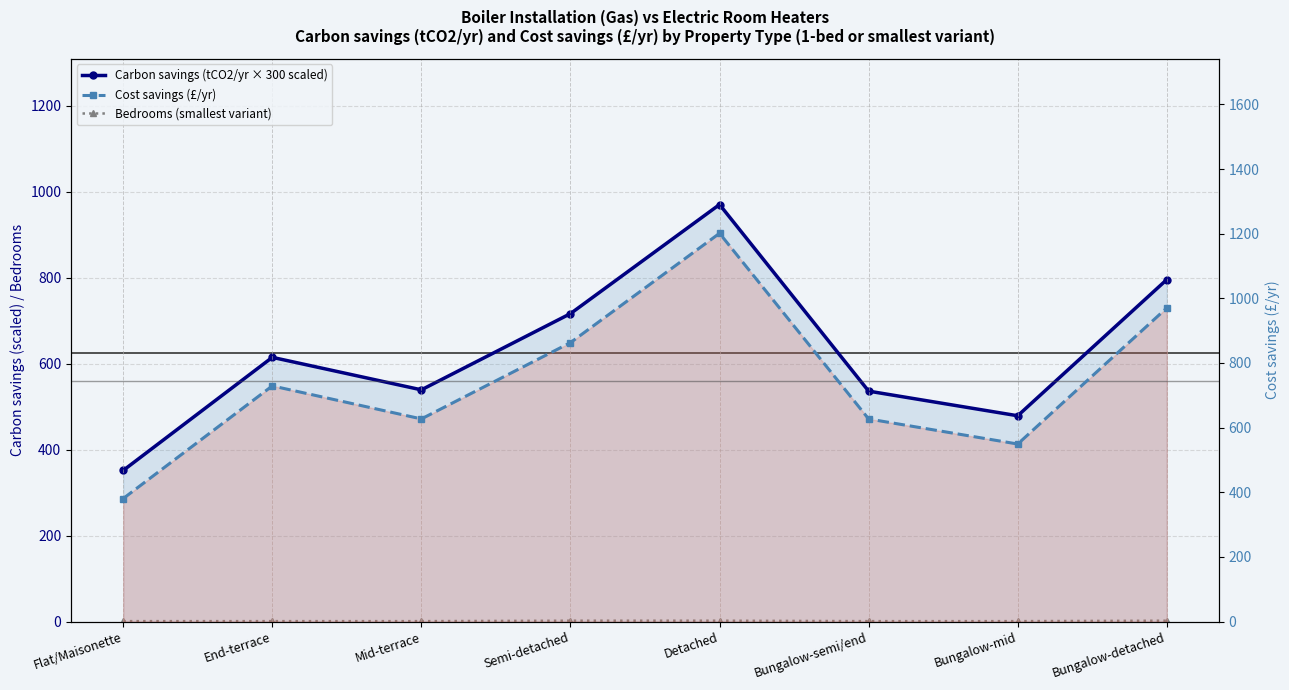

Rank the categories by Cost savings (£/yr) value from highest to lowest.

Detached, Bungalow-detached, Semi-detached, End-terrace, Mid-terrace, Bungalow-semi/end, Bungalow-mid, Flat/Maisonette